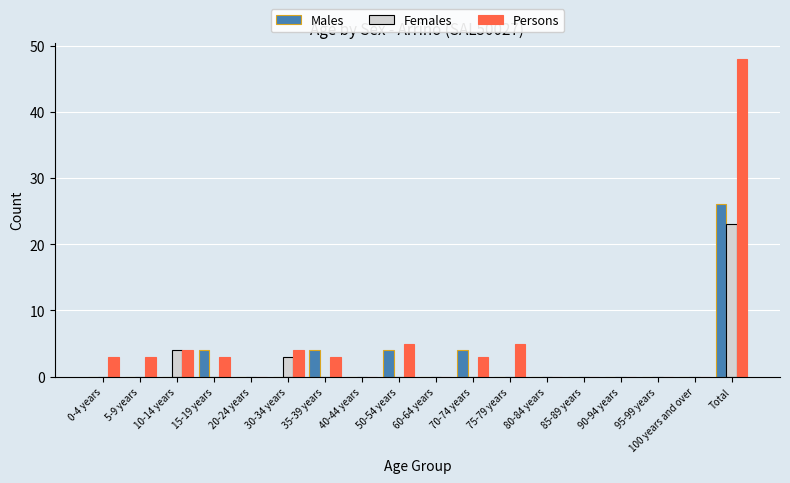

Is it true that Persons equals 0 at 85-89 years?

True